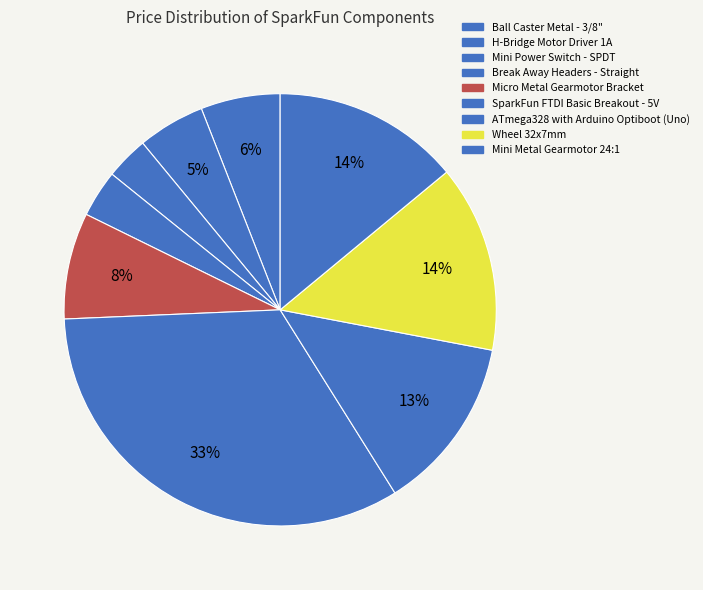

Which category has the smallest portion of the pie?

Mini Power Switch - SPDT